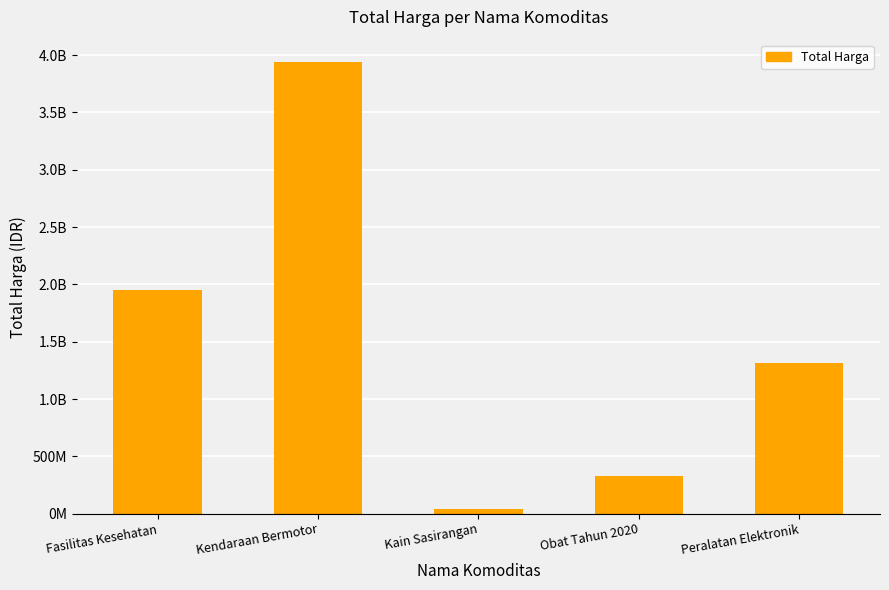

What is the sum of all values?

7566536010